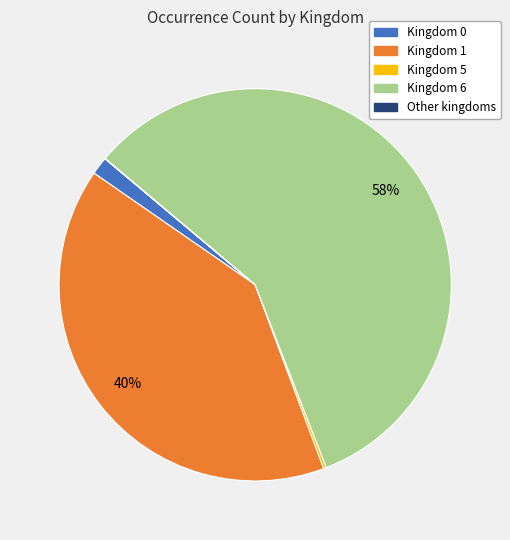

To the nearest percent, what is the average slice percentage?

20%